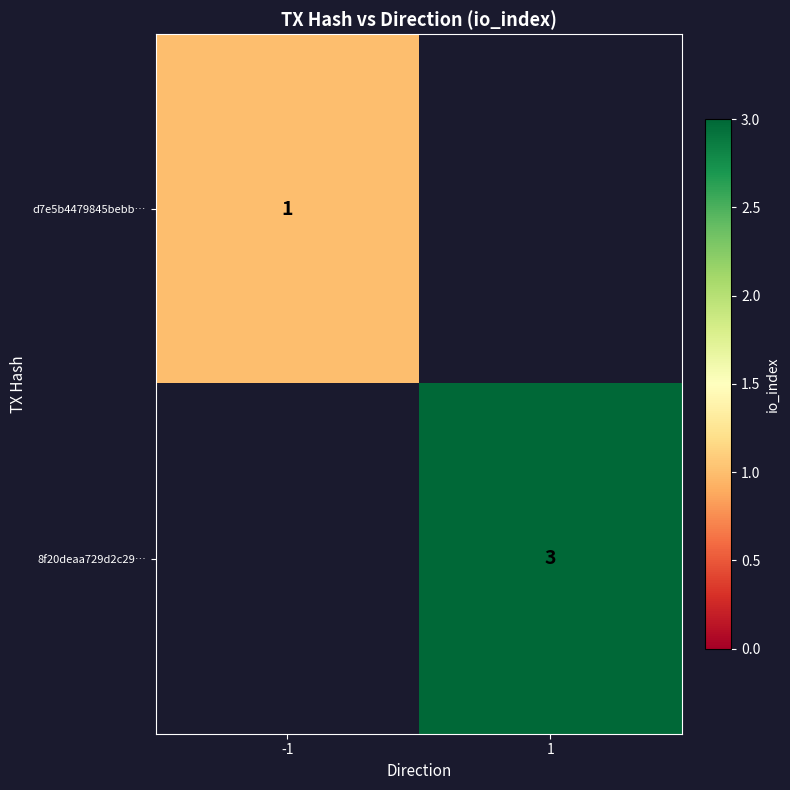

The d7e5b4479845bebb… series shows 0 at -1. True or false?

False